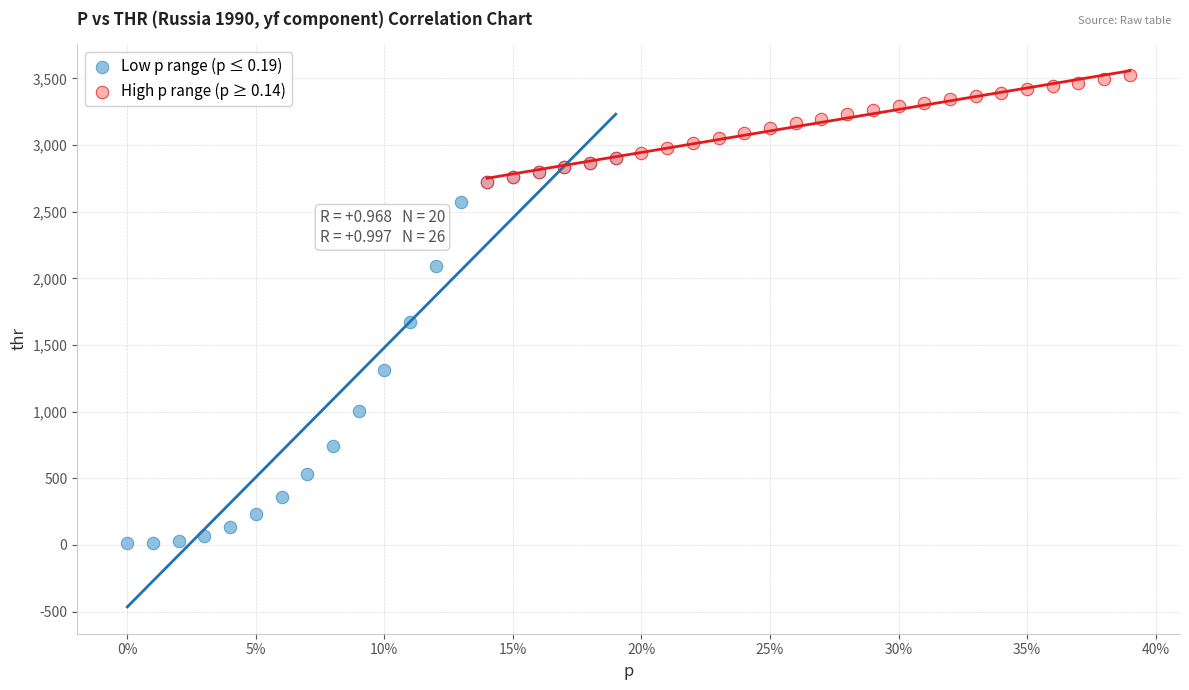

Which series contains the lowest Y value?

Low p range (p ≤ 0.19)